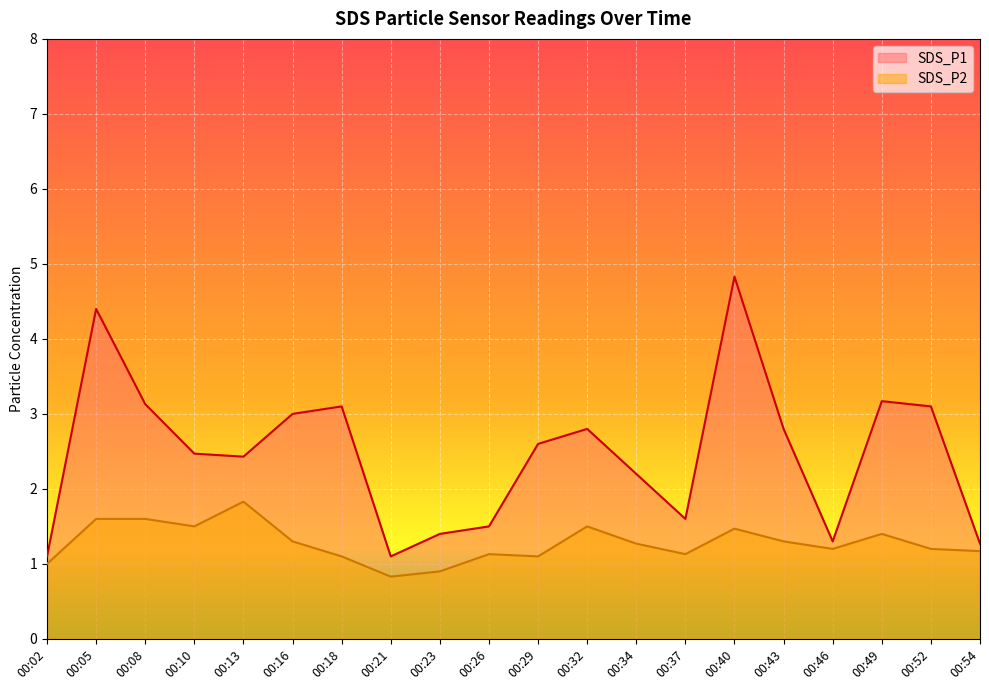

How many distinct data groups are displayed?

2